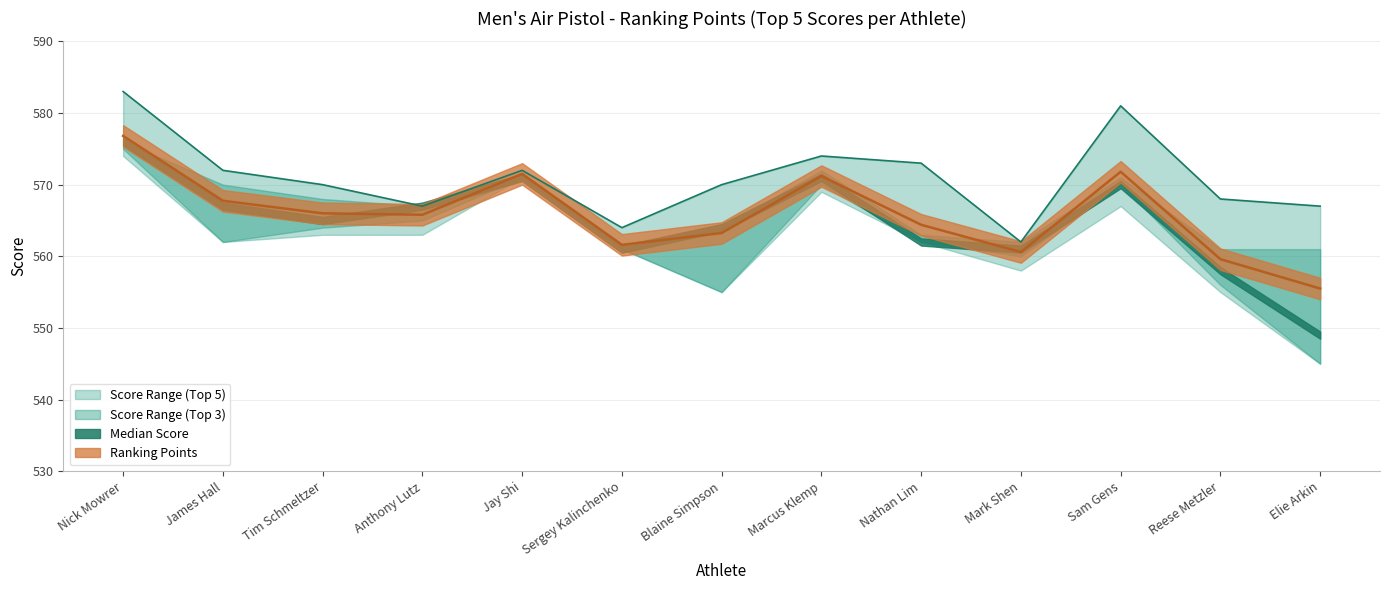

Where does the Top Score series first go above 570?

Nick Mowrer